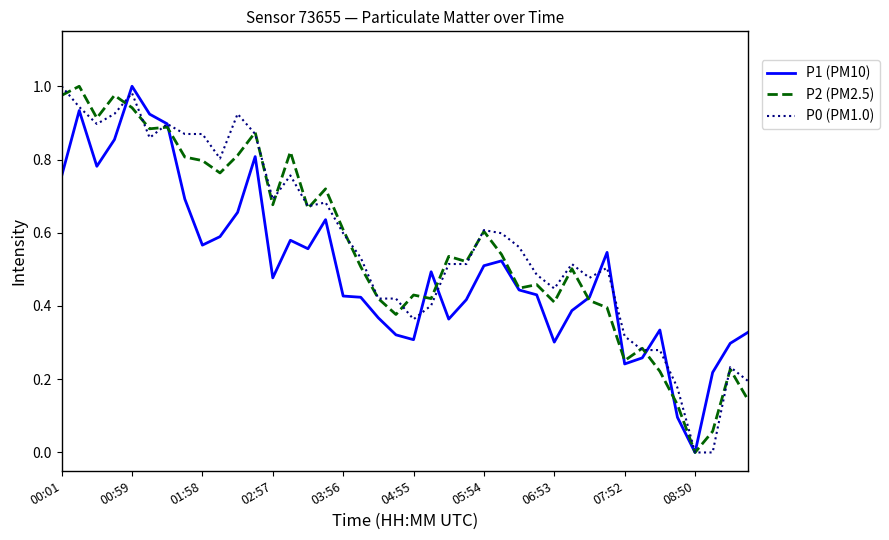

The P2 series shows 0.5 at 25. True or false?

True